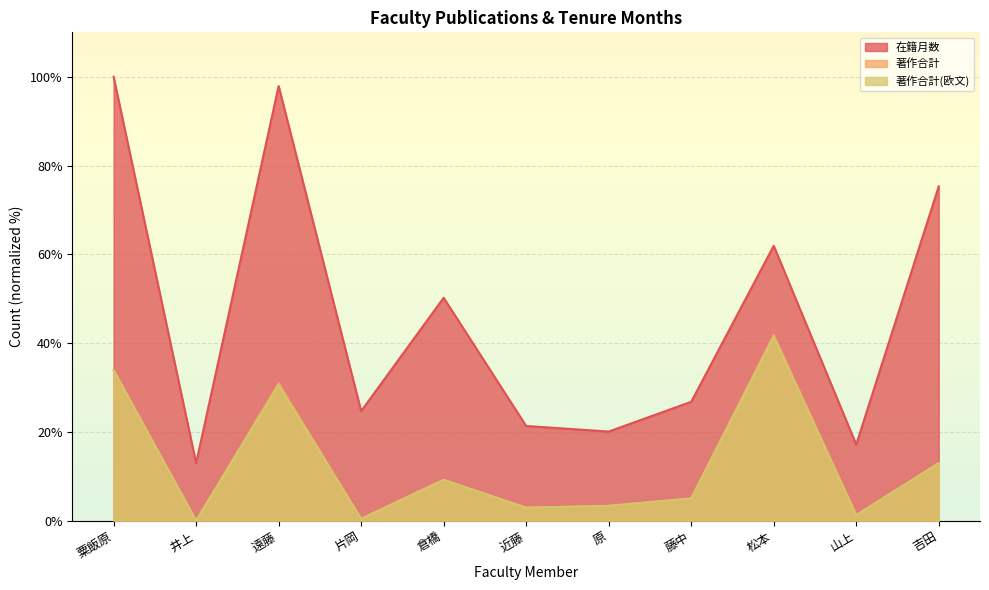

What value does the 著作合計 series have at 片岡?

0.4